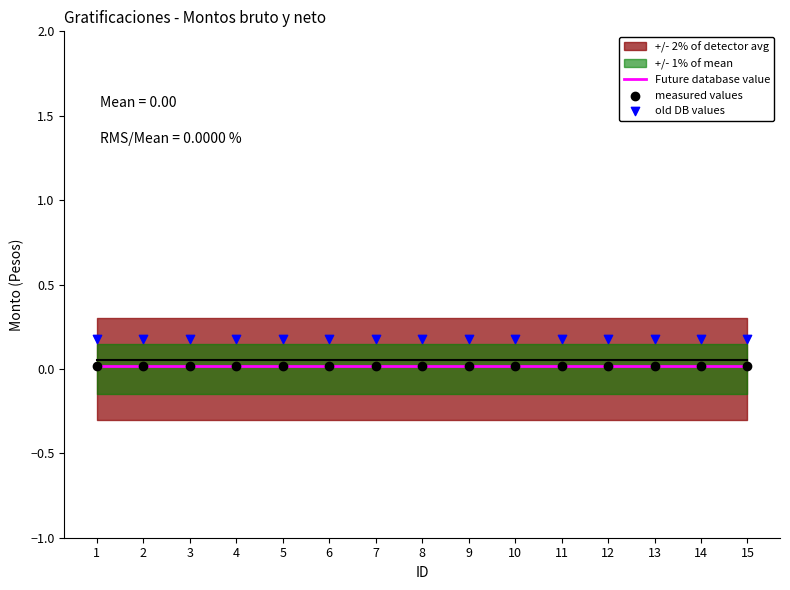

Which series reaches the maximum Y coordinate?

old DB values